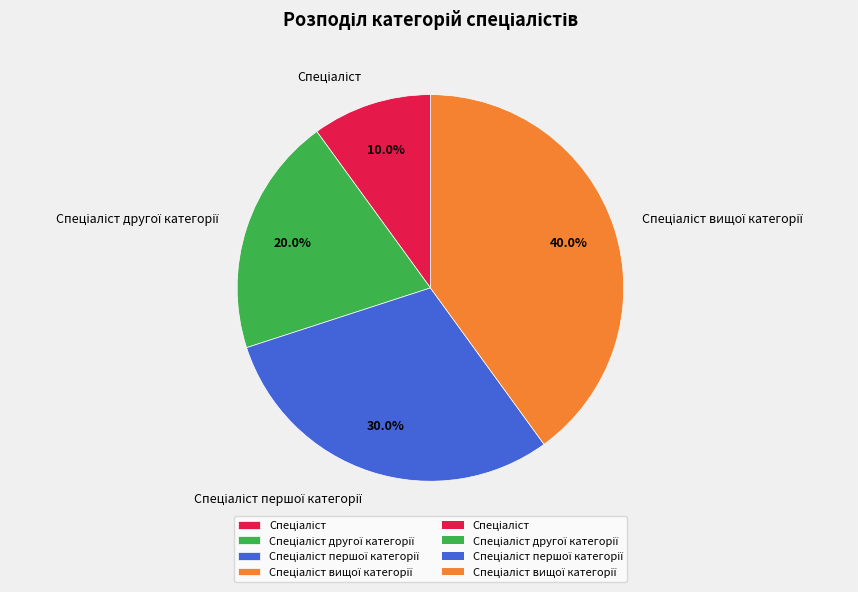

Is there a majority slice in this chart?

No